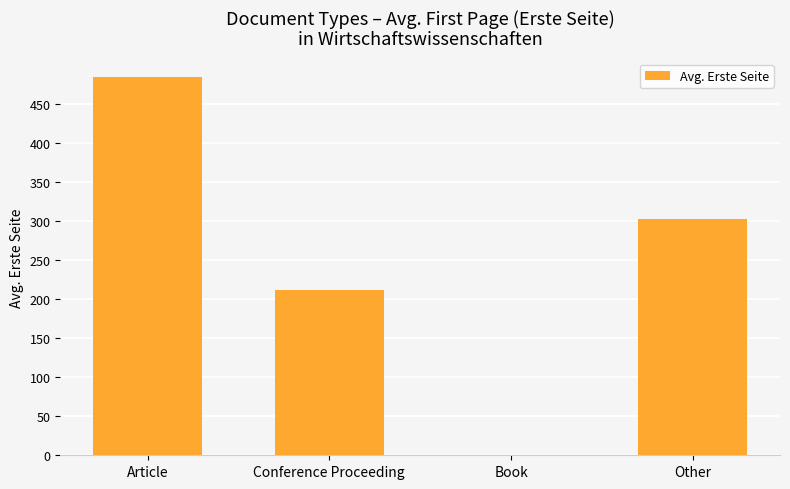

How many distinct data groups are displayed?

1